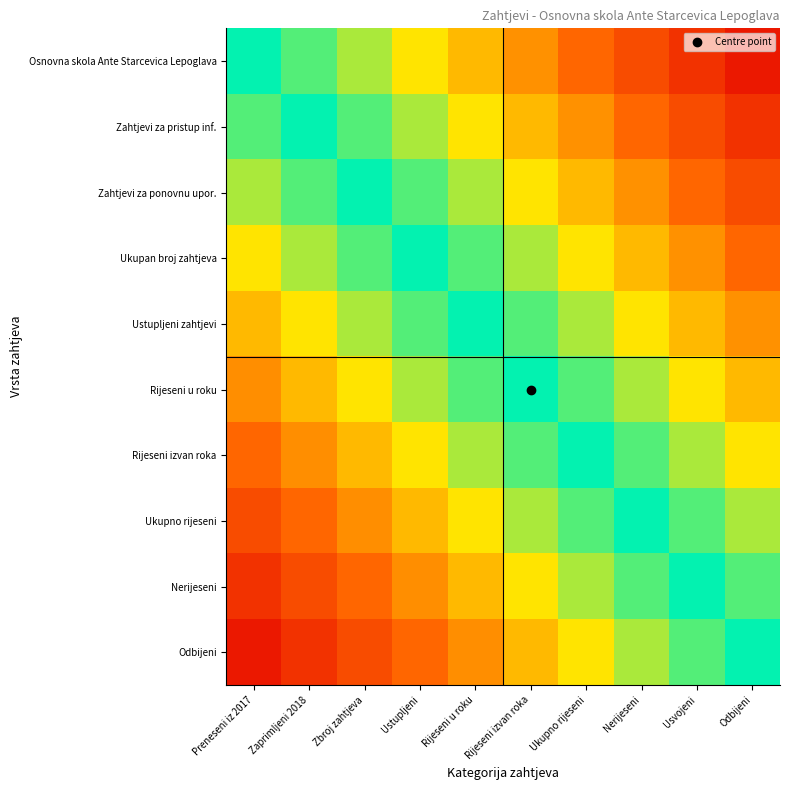

At which category does the chart reach its peak across all series?

Preneseni iz 2017